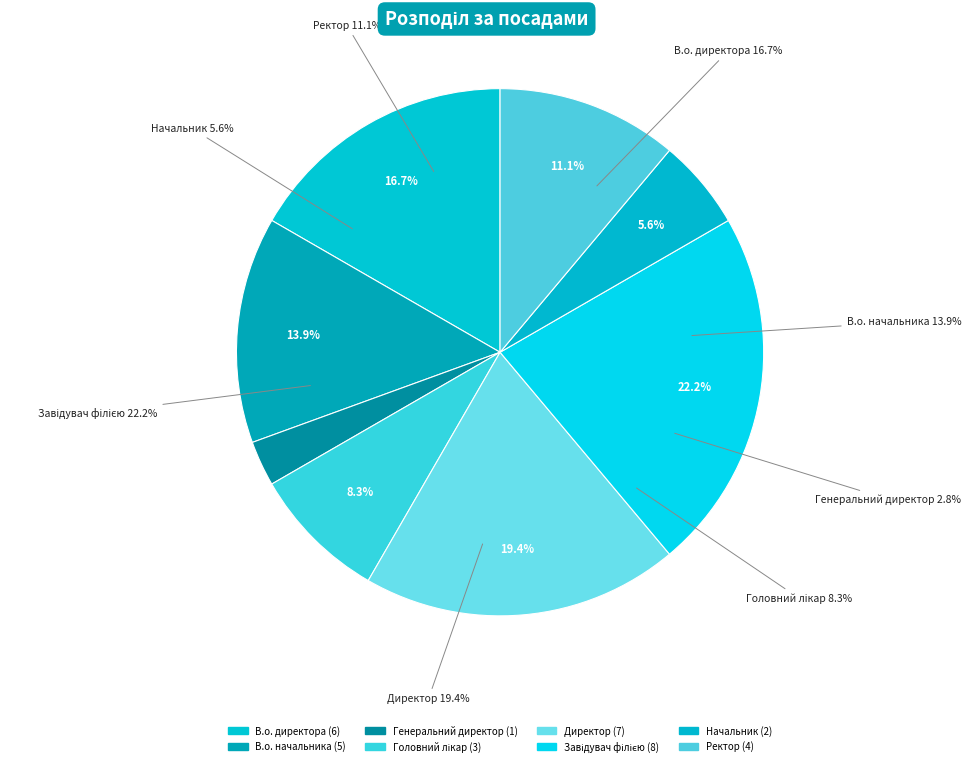

What portion of the pie excludes Ректор?

88.9%